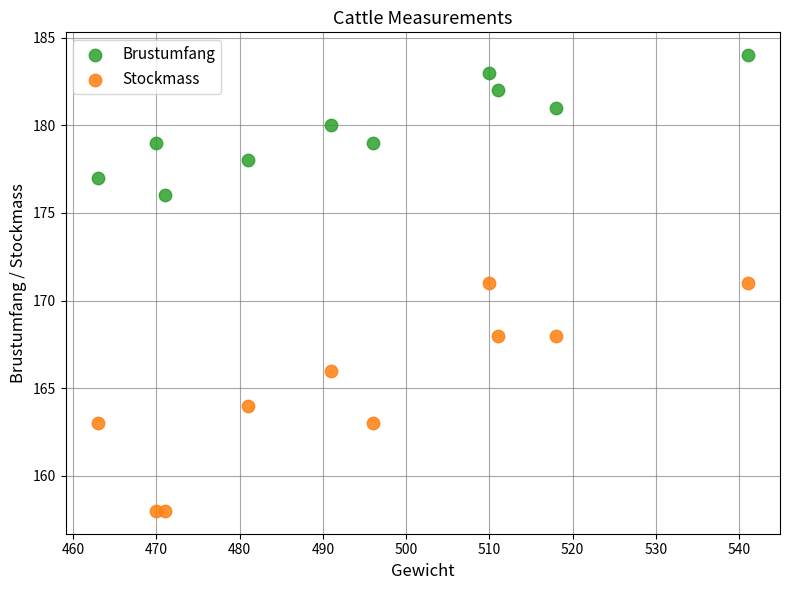

Which series contains the highest Y value?

Brustumfang